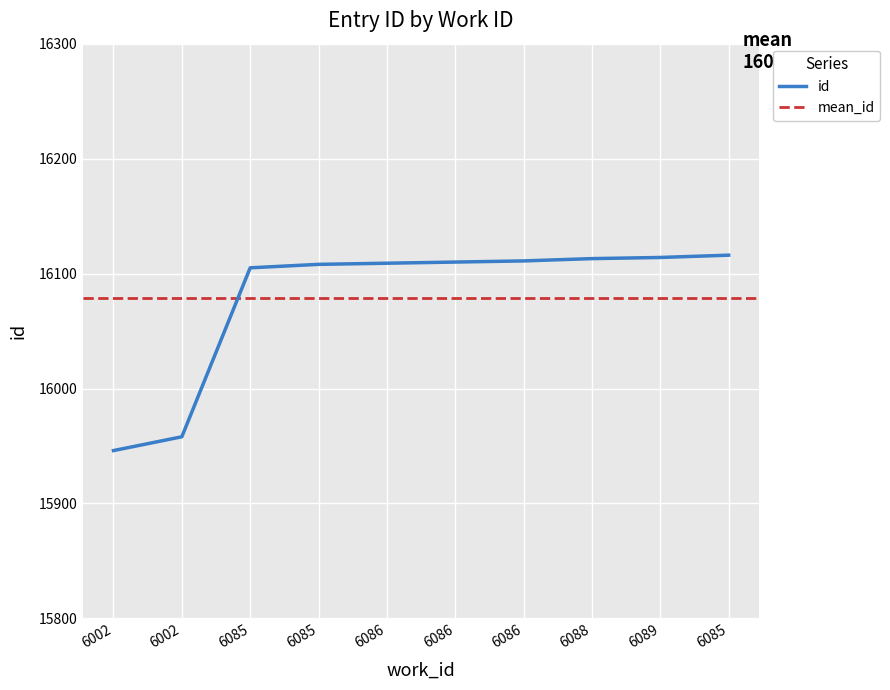

Between 6002 and 6086, which is larger?

6086